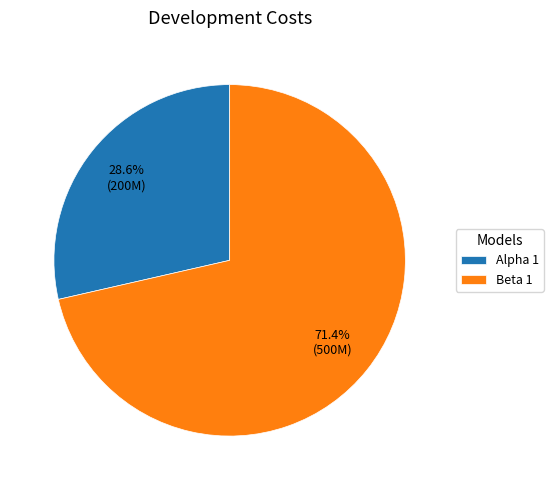

Which category has the smallest portion of the pie?

Alpha 1